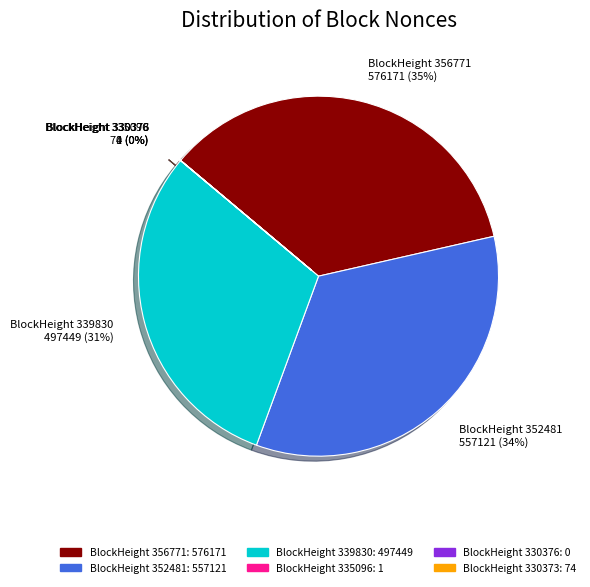

What is the ratio of the value at BlockHeight 339830 497449 (31%) to the value at BlockHeight 352481 557121 (34%)?

0.9